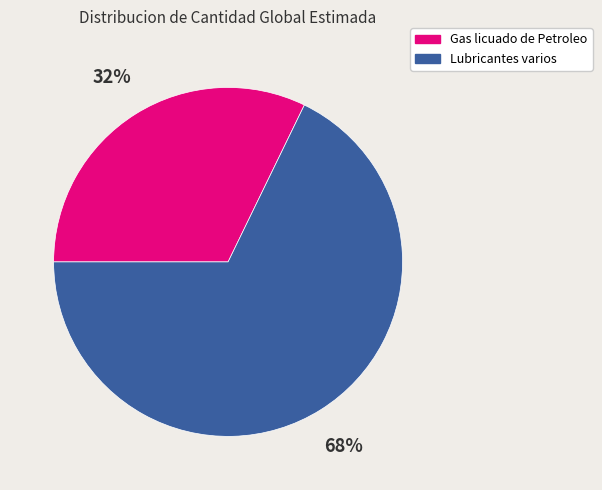

How many slices are in this pie chart?

2